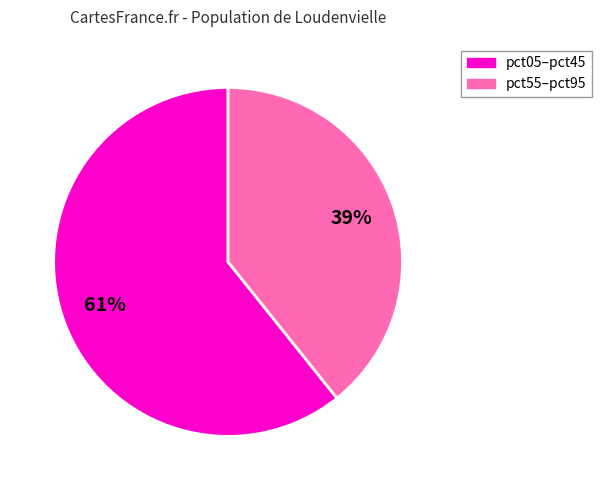

To the nearest percent, what is the average slice percentage?

50%